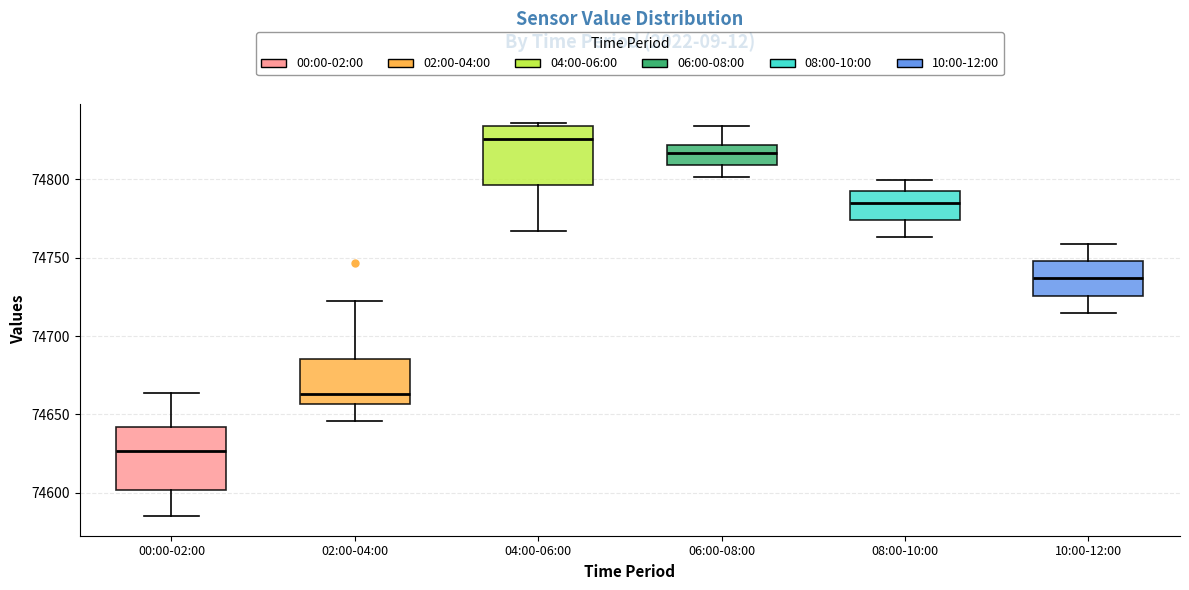

Reading left to right, transcribe this box plot: for each box, give where its median line is, the range the box spans, and where its two whiskers end, as read against the y-axis. The values are not printed on the chart, so give them approximately, as read against the axis.

00:00-02:00: median 74625, box 74600 to 74640, whiskers 74585 to 74665
02:00-04:00: median 74665, box 74655 to 74685, whiskers 74645 to 74725
04:00-06:00: median 74825, box 74795 to 74835, whiskers 74765 to 74835
06:00-08:00: median 74815, box 74810 to 74820, whiskers 74800 to 74835
08:00-10:00: median 74785, box 74775 to 74790, whiskers 74765 to 74800
10:00-12:00: median 74735, box 74725 to 74750, whiskers 74715 to 74760